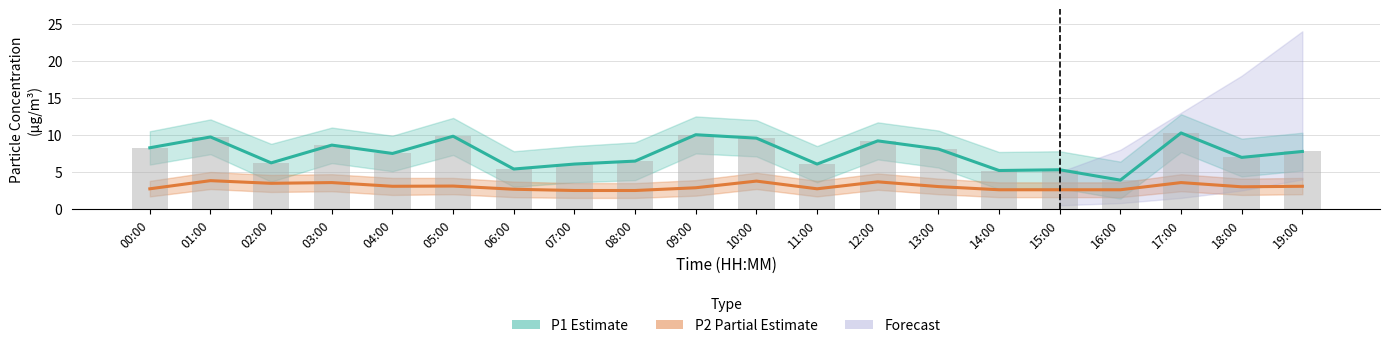

At which label does P2 Partial Estimate reach its minimum?

07:00